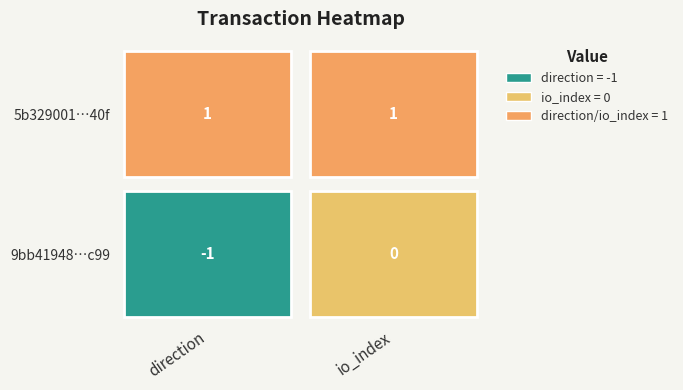

How many data points in 9bb41948c4c890aadb93e51f0d289bbd6993c99 are less than 0?

1